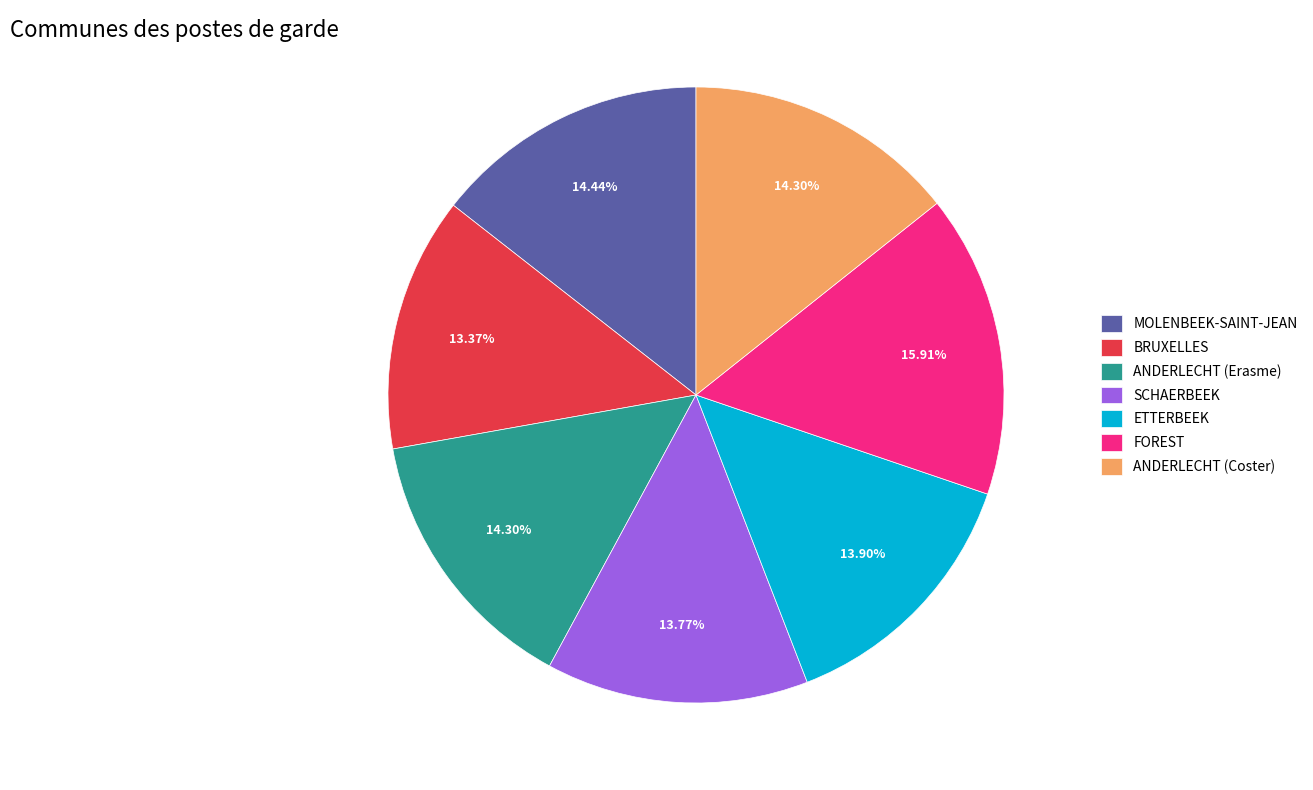

Which slice is the largest?

FOREST